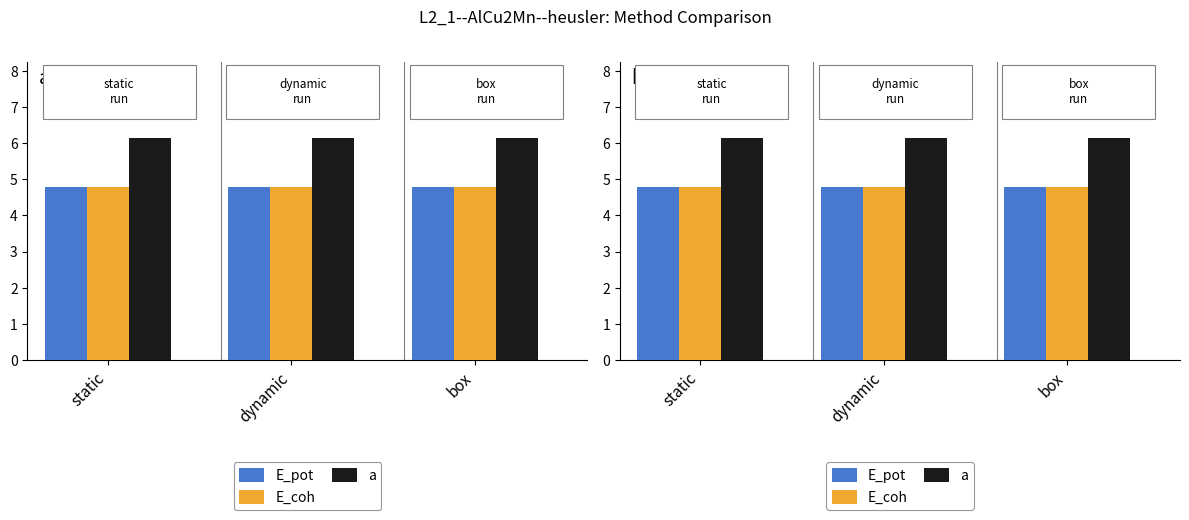

Is it true that E_pot equals 8.5 at static?

False